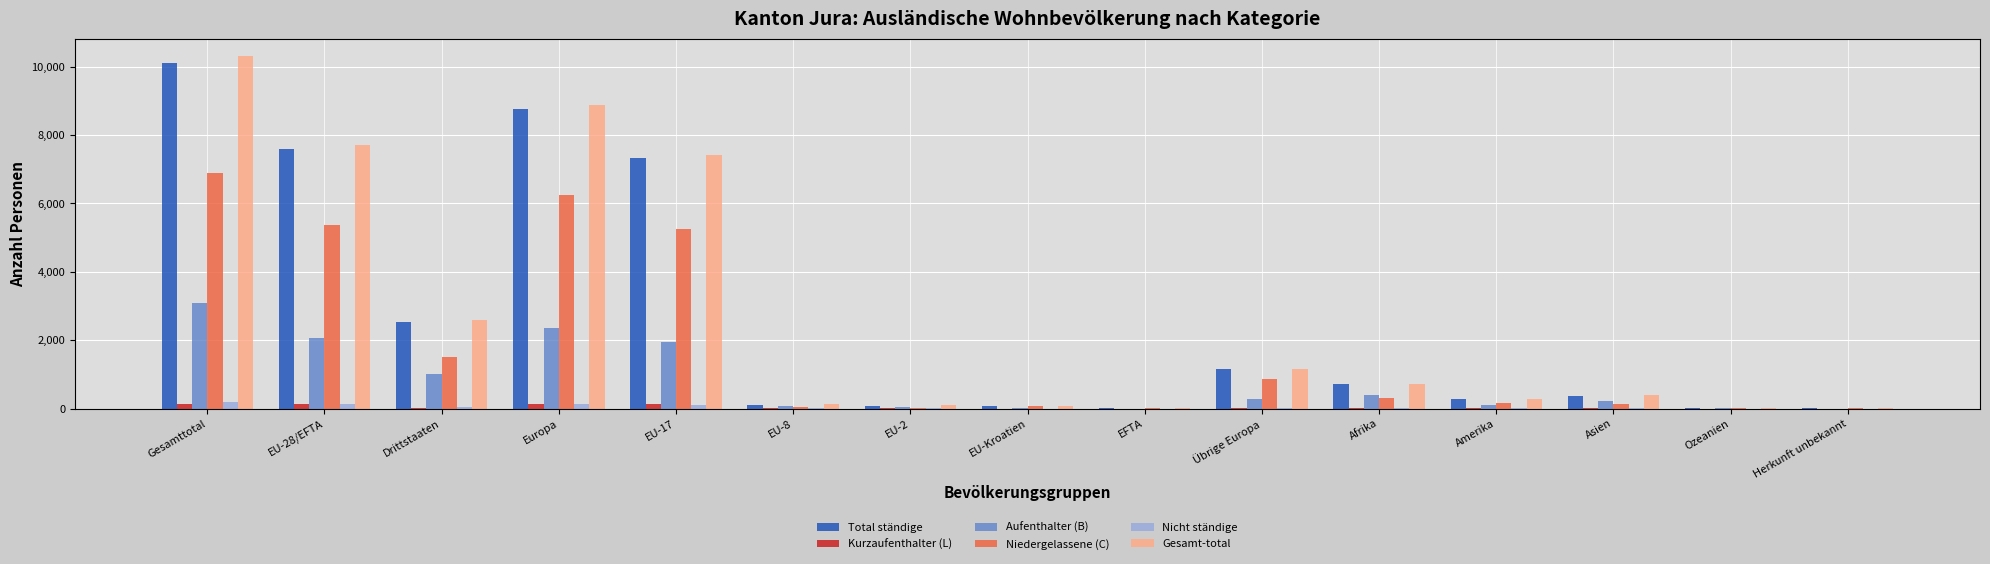

At which category is the sum across all series the highest?

Gesamttotal